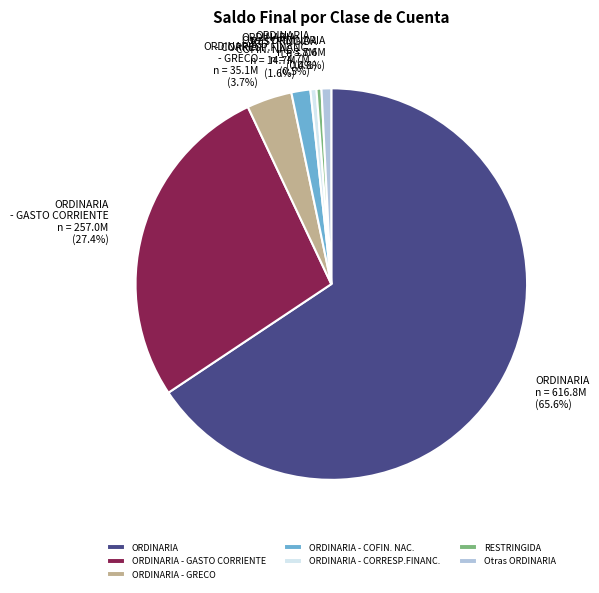

Which slice represents more than half of the pie?

ORDINARIA